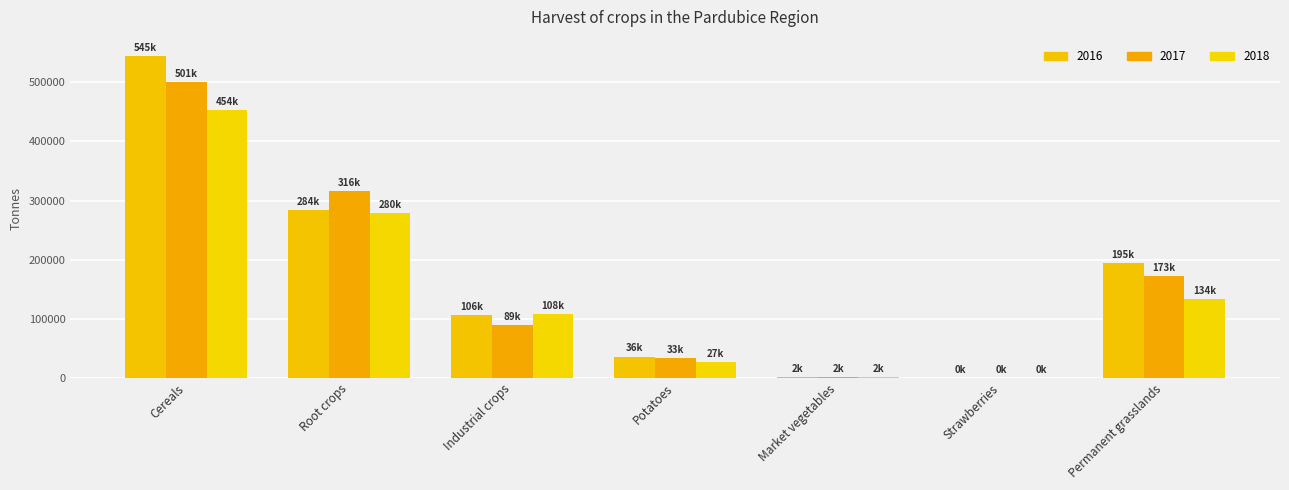

List the labels in order of 2018 value, largest first.

Cereals, Root crops, Permanent grasslands, Industrial crops, Potatoes, Market vegetables, Strawberries